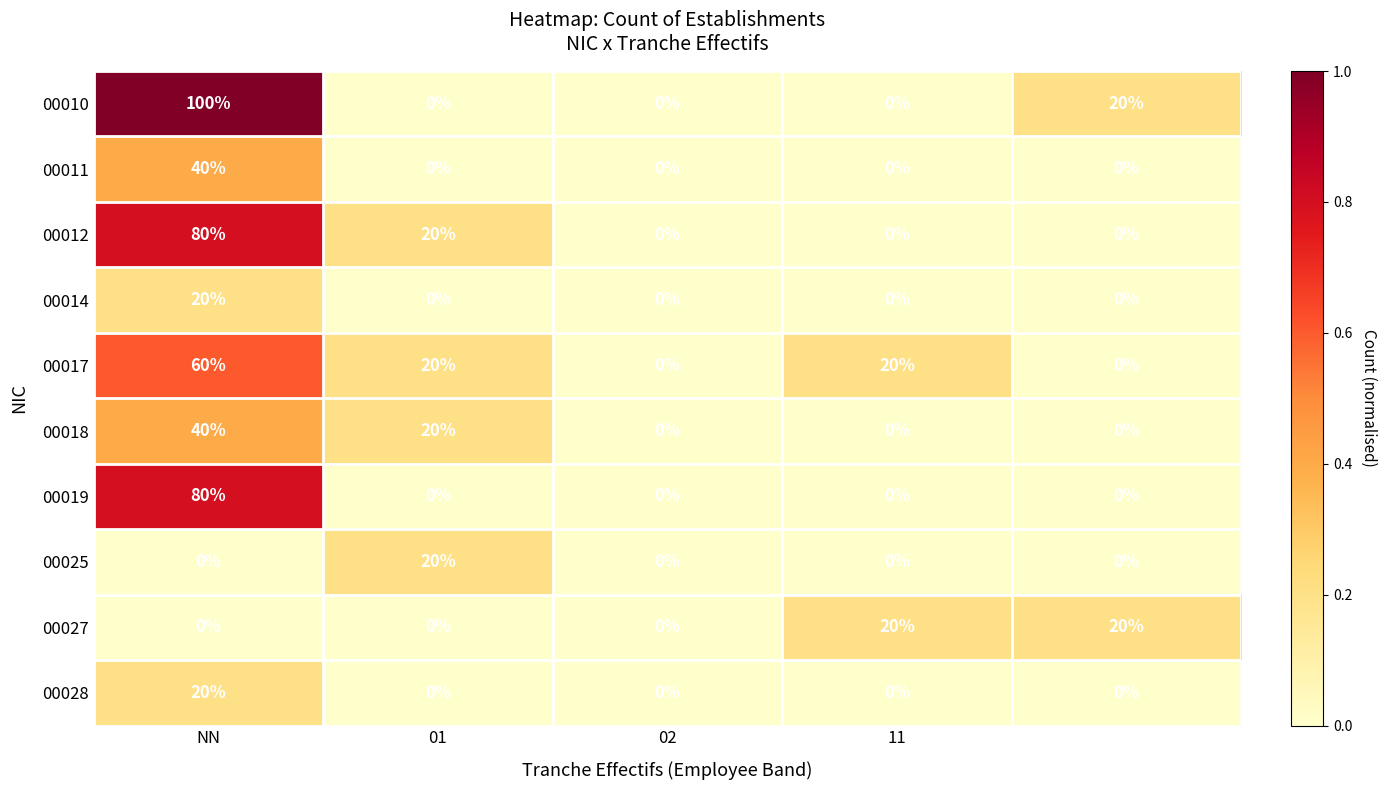

What is the highest value of the 00028 series?

20